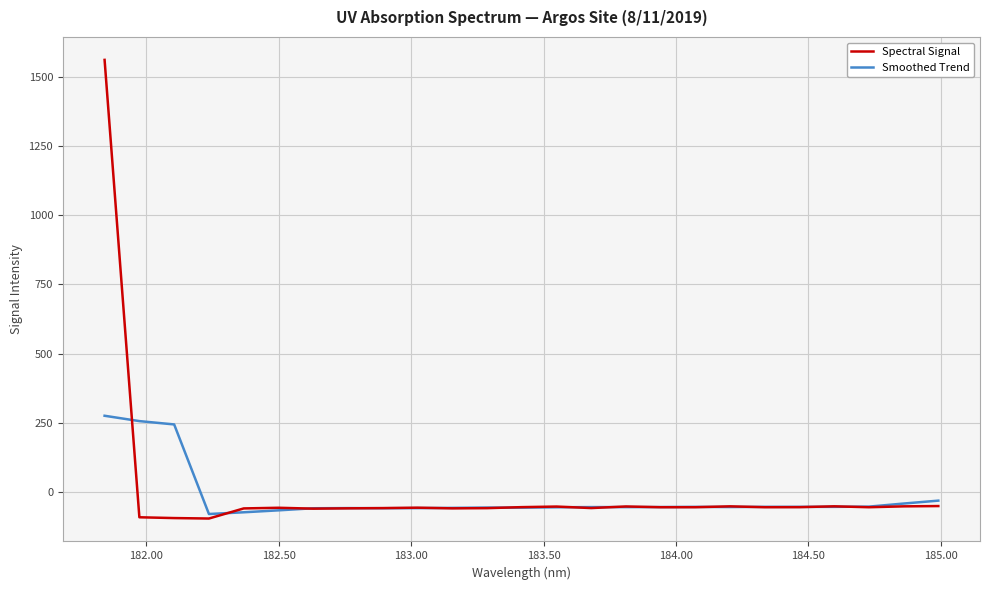

What is the minimum value shown in the chart?

-96.8